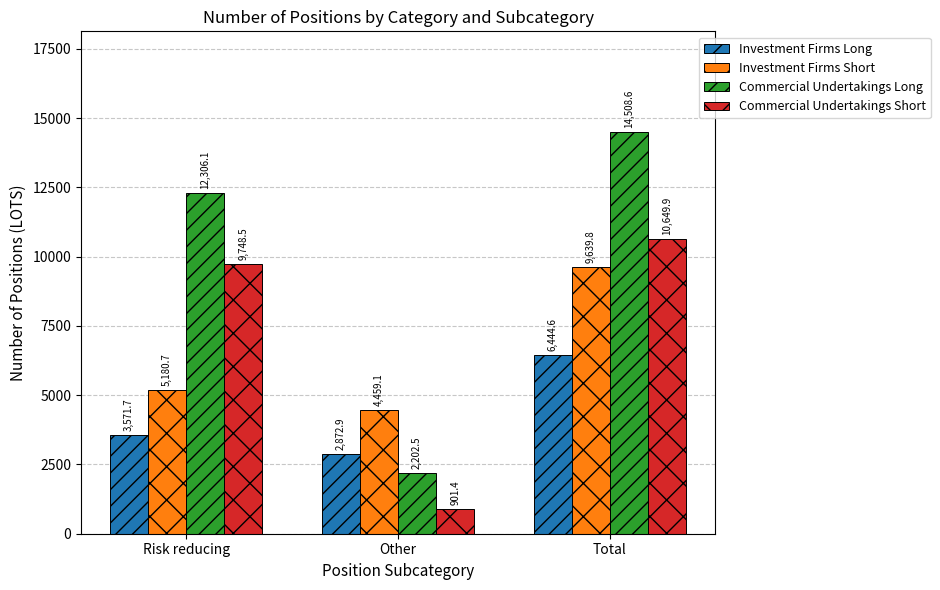

Reading left to right, transcribe all the data shown in this chart.

Investment Firms Long: 3571.7	2872.9	6444.6
Investment Firms Short: 5180.7	4459.1	9639.8
Commercial Undertakings Long: 12306.1	2202.5	14508.6
Commercial Undertakings Short: 9748.5	901.4	10649.9